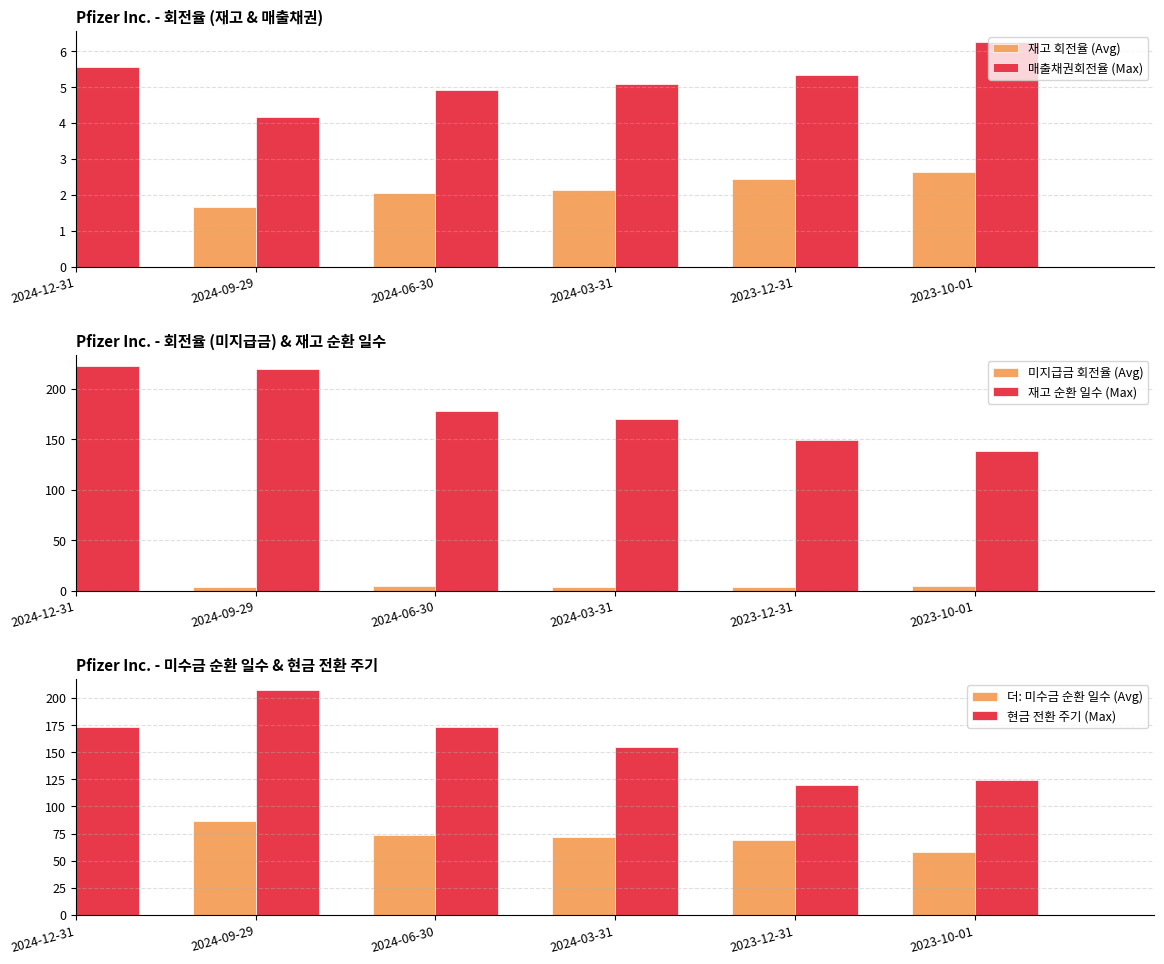

What is the difference between the second highest and minimum values in the 매출채권회전율 (Max) series?

1.4